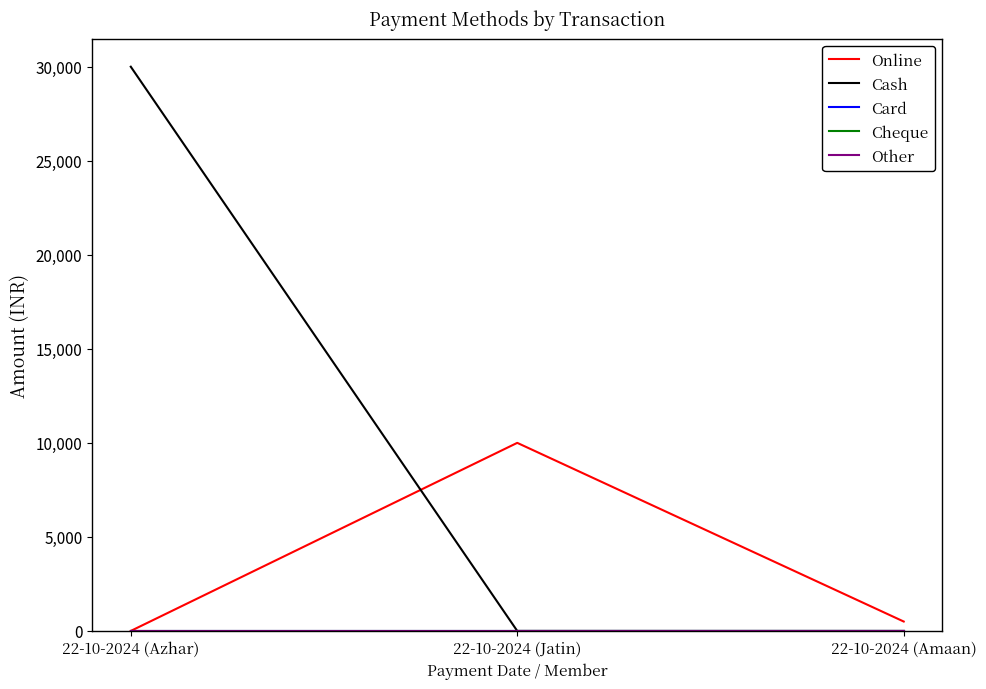

The value of Cash at 22-10-2024 (Jatin) is 19010. True or false?

False